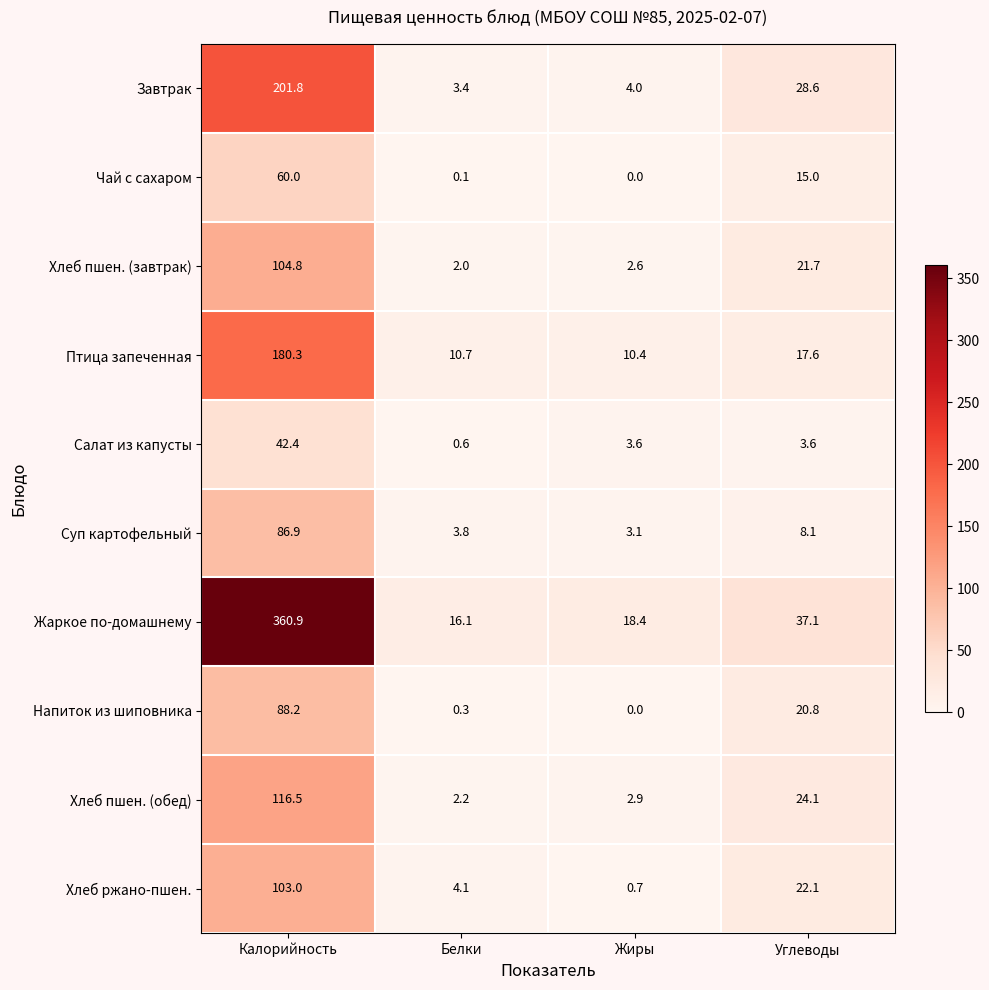

Is it true that Хлеб ржано-пшен. equals 1.9 at Белки?

False